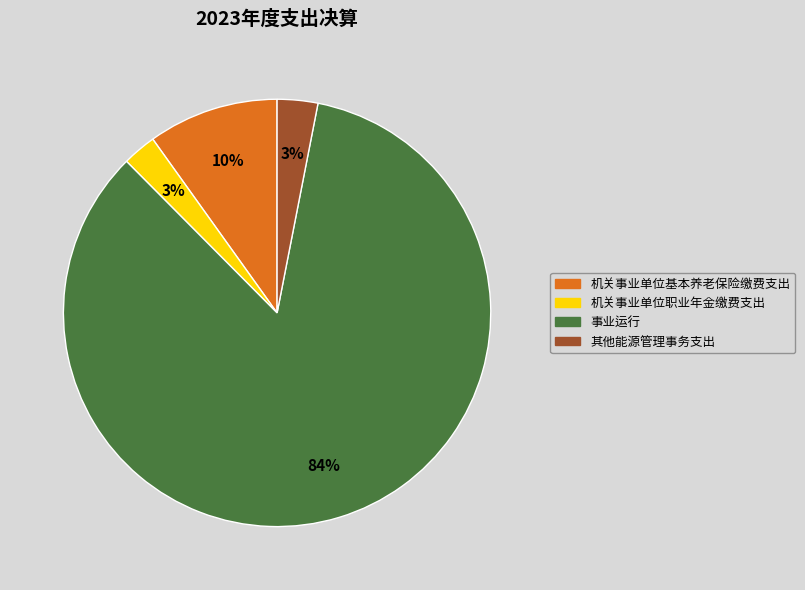

Combined, do 机关事业单位职业年金缴费支出 and 其他能源管理事务支出 account for over 50%?

No